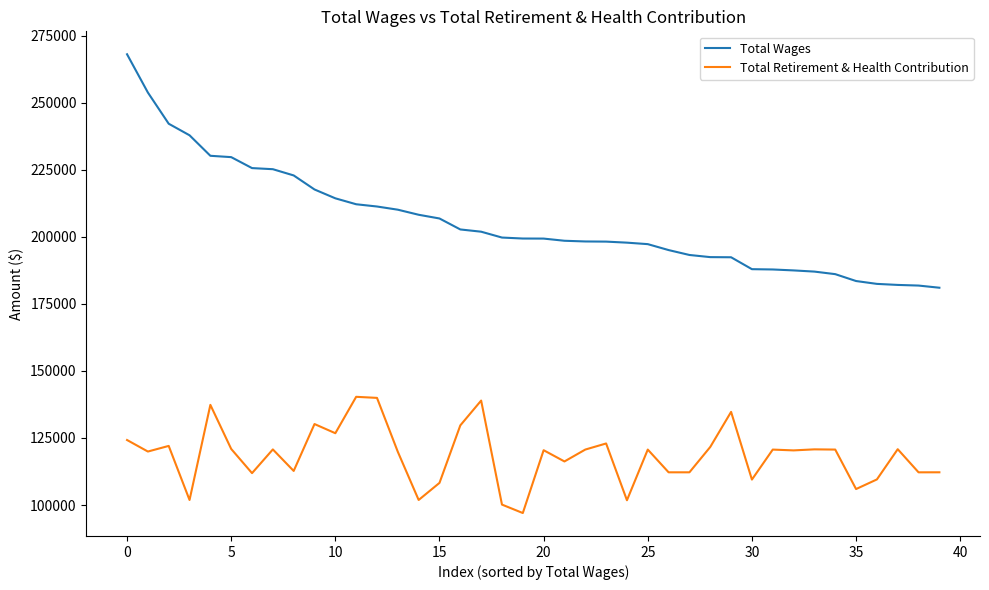

True or false: Total Wages and Total Retirement & Health Contribution cross at least once.

False